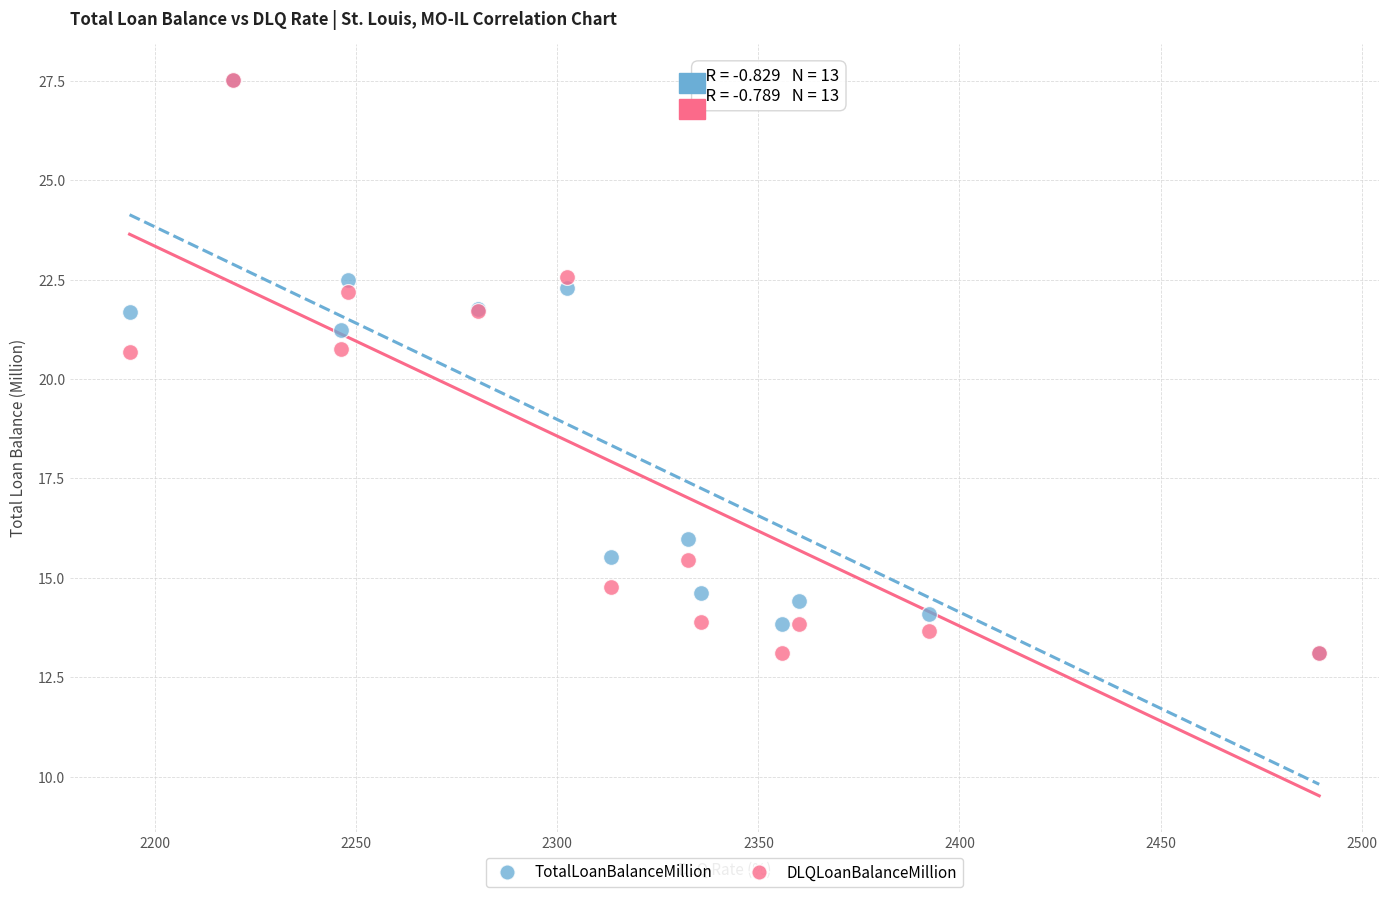

What are all the series names shown in the legend?

TotalLoanBalanceMillion, DLQLoanBalanceMillion